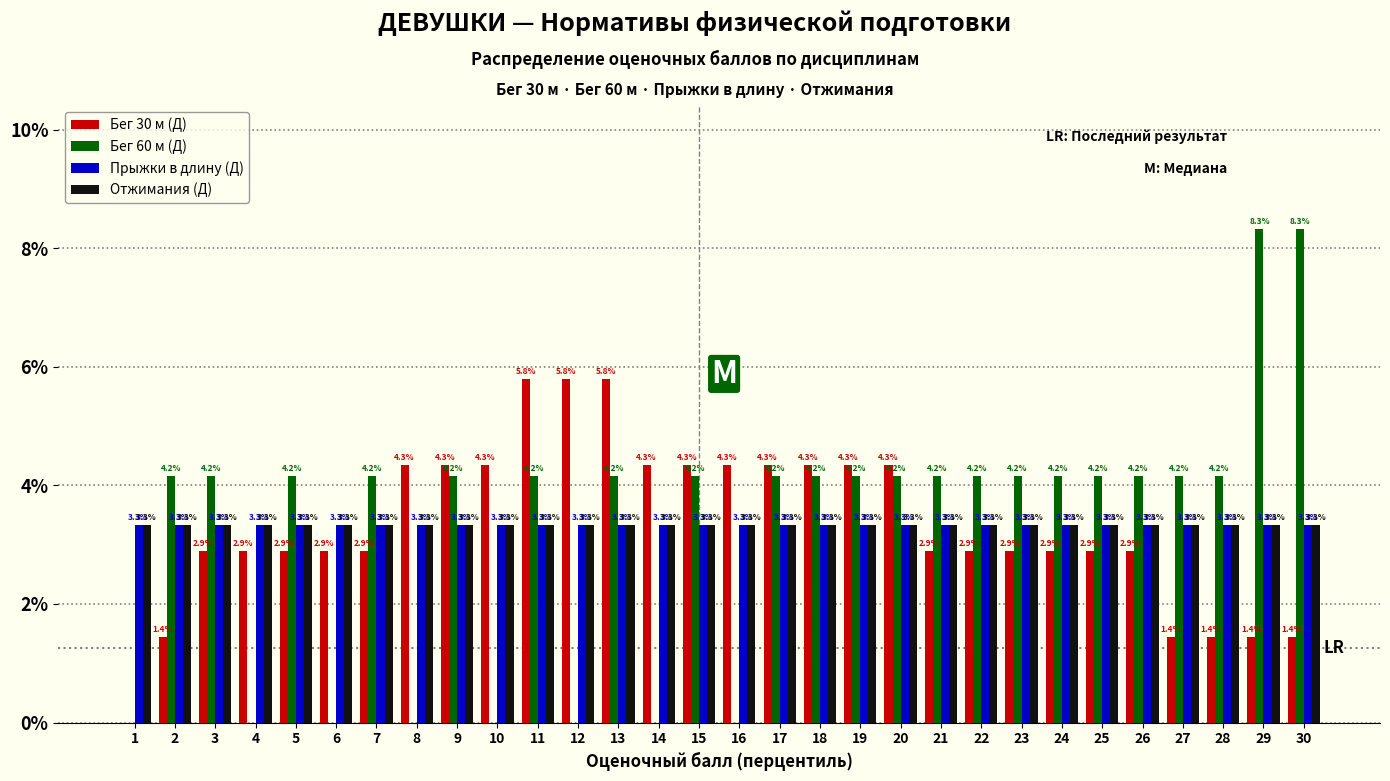

Reading left to right, transcribe all the data shown in this chart.

Бег 30 м (Д): 1=0.0	2=1.4	3=2.9	4=2.9	5=2.9	6=2.9	7=2.9	8=4.3	9=4.3	10=4.3	11=5.8	12=5.8	13=5.8	14=4.3	15=4.3	16=4.3	17=4.3	18=4.3	19=4.3	20=4.3	21=2.9	22=2.9	23=2.9	24=2.9	25=2.9	26=2.9	27=1.4	28=1.4	29=1.4	30=1.4
Бег 60 м (Д): 1=0.0	2=4.2	3=4.2	4=0.0	5=4.2	6=0.0	7=4.2	8=0.0	9=4.2	10=0.0	11=4.2	12=0.0	13=4.2	14=0.0	15=4.2	16=0.0	17=4.2	18=4.2	19=4.2	20=4.2	21=4.2	22=4.2	23=4.2	24=4.2	25=4.2	26=4.2	27=4.2	28=4.2	29=8.3	30=8.3
Прыжки в длину (Д): 1=3.3	2=3.3	3=3.3	4=3.3	5=3.3	6=3.3	7=3.3	8=3.3	9=3.3	10=3.3	11=3.3	12=3.3	13=3.3	14=3.3	15=3.3	16=3.3	17=3.3	18=3.3	19=3.3	20=3.3	21=3.3	22=3.3	23=3.3	24=3.3	25=3.3	26=3.3	27=3.3	28=3.3	29=3.3	30=3.3
Отжимания (Д): 1=3.3	2=3.3	3=3.3	4=3.3	5=3.3	6=3.3	7=3.3	8=3.3	9=3.3	10=3.3	11=3.3	12=3.3	13=3.3	14=3.3	15=3.3	16=3.3	17=3.3	18=3.3	19=3.3	20=3.3	21=3.3	22=3.3	23=3.3	24=3.3	25=3.3	26=3.3	27=3.3	28=3.3	29=3.3	30=3.3